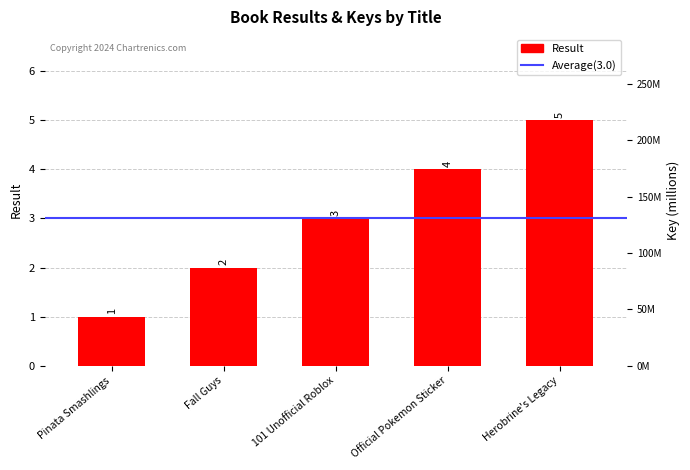

What is the greatest value displayed?

5